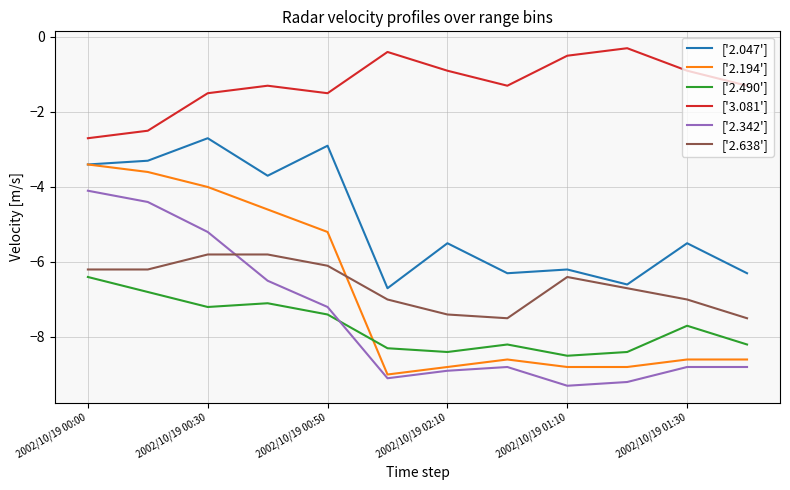

What is the minimum value for ['2.490']?

-8.5